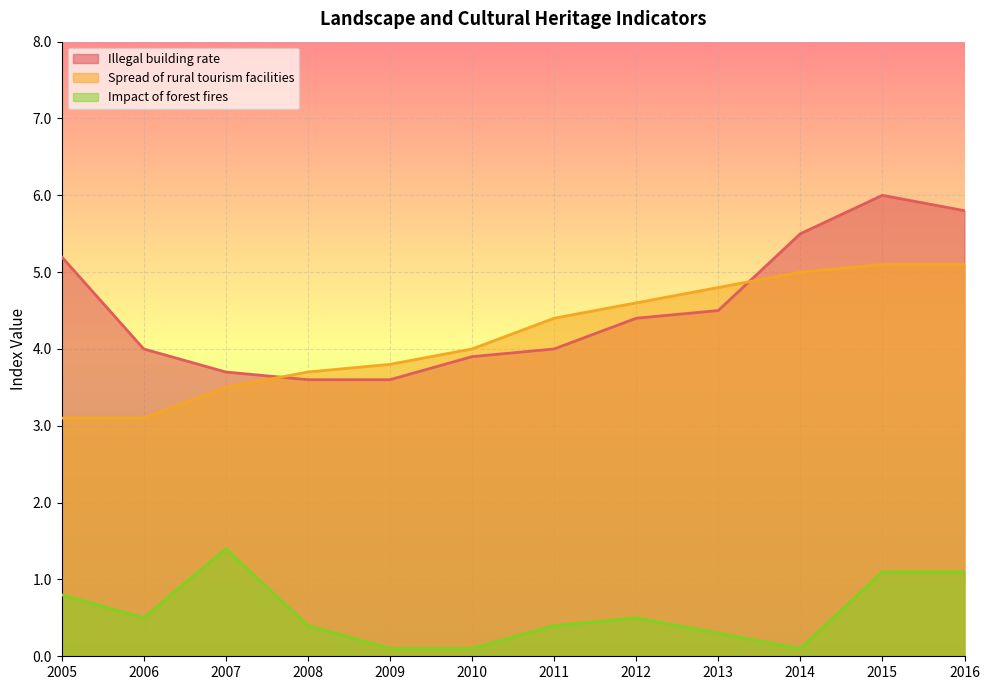

Which series has the widest spread of values?

Illegal building rate